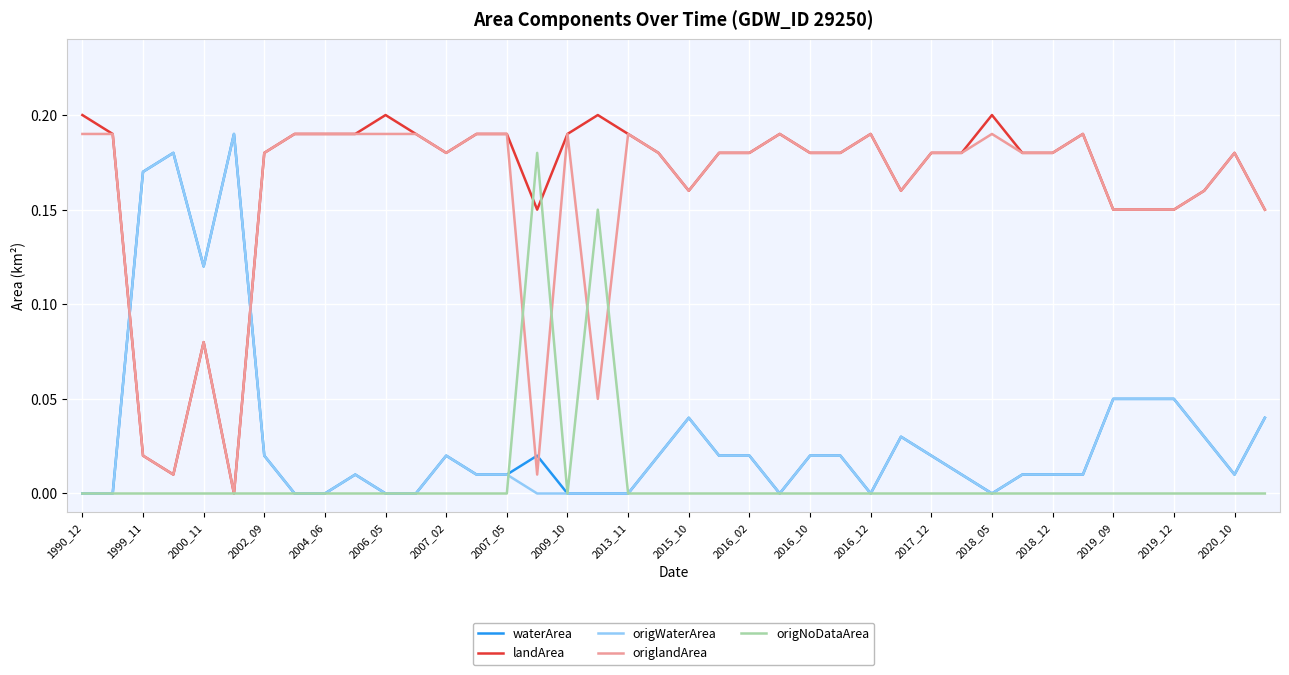

Does the chart display data point markers on the line(s)?

No